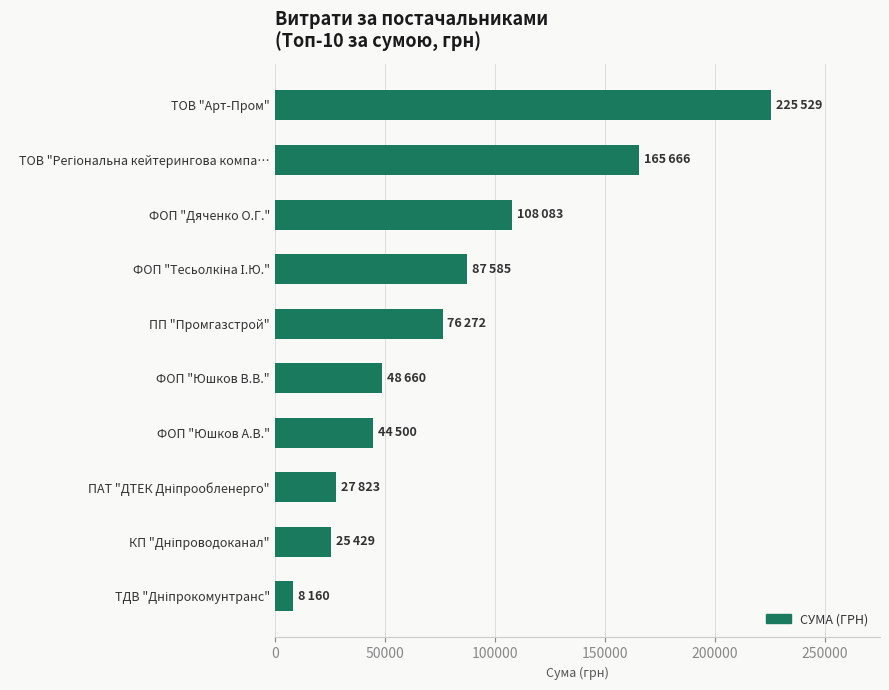

What is the value of the 8th bar from the top?

27822.5